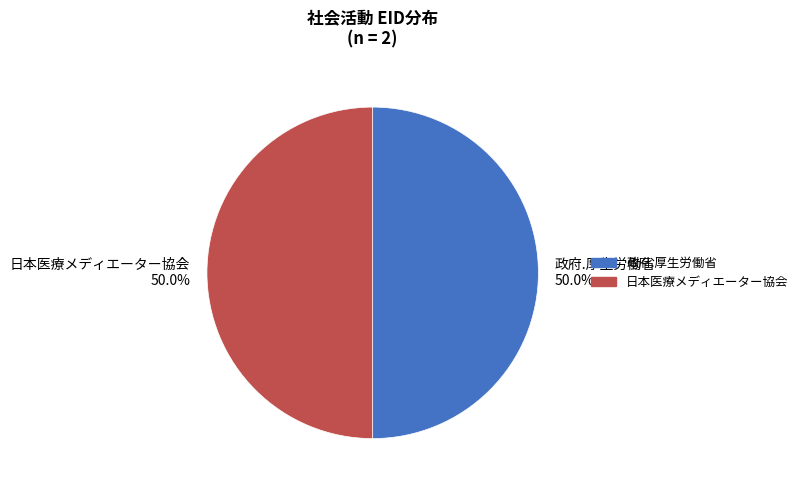

Approximately how many times larger is the value at 日本医療メディエーター協会 compared to 政府.厚生労働省?

1.0